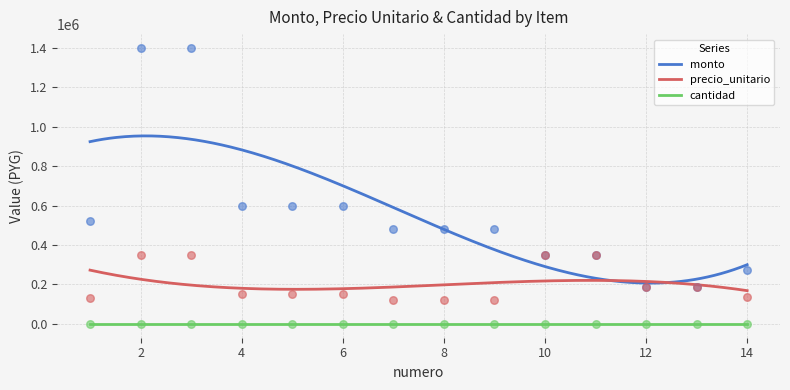

Is the value of precio_unitario at 7 greater than the value of monto at 7?

No